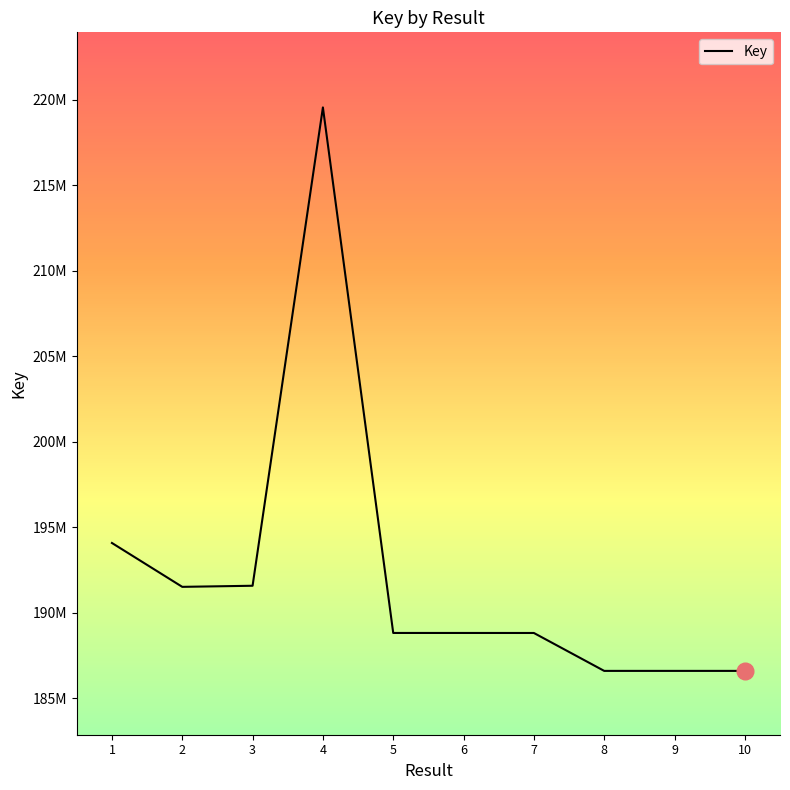

What is the value of the 10th point from the left?

186600086